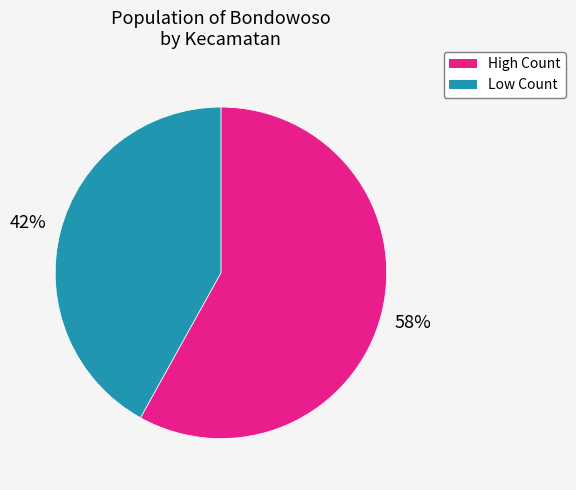

To the nearest percent, what is the average slice percentage?

50%